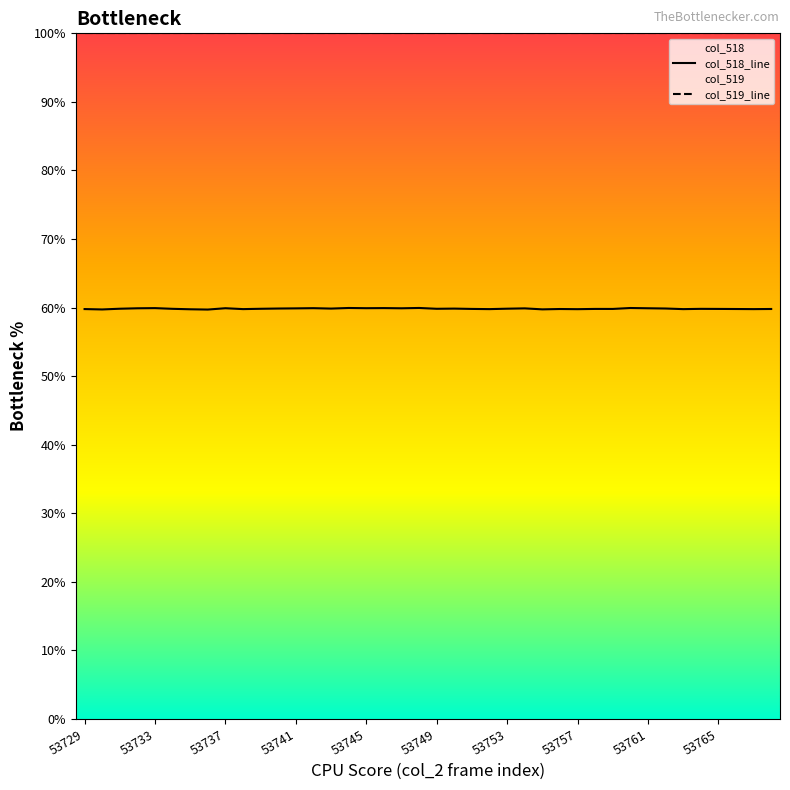

Reading left to right, list all the values displayed in this chart.

col_518_line: 59.8	59.7	59.8	59.9	59.9	59.8	59.8	59.7	59.9	59.8	59.8	59.9	59.9	59.9	59.9	59.9	59.9	59.9	59.9	59.9	59.8	59.9	59.8	59.8	59.8	59.9	59.7	59.8	59.8	59.8	59.8	59.9	59.9	59.9	59.8	59.8	59.8	59.8	59.8	59.8
col_519_line: 100.0	100.0	100.0	100.0	100.0	100.0	100.0	100.0	100.0	100.0	100.0	100.0	100.0	100.0	100.0	100.0	100.0	100.0	100.0	100.0	100.0	100.0	100.0	100.0	100.0	100.0	100.0	100.0	100.0	100.0	100.0	100.0	100.0	100.0	100.0	100.0	100.0	100.0	100.0	100.0